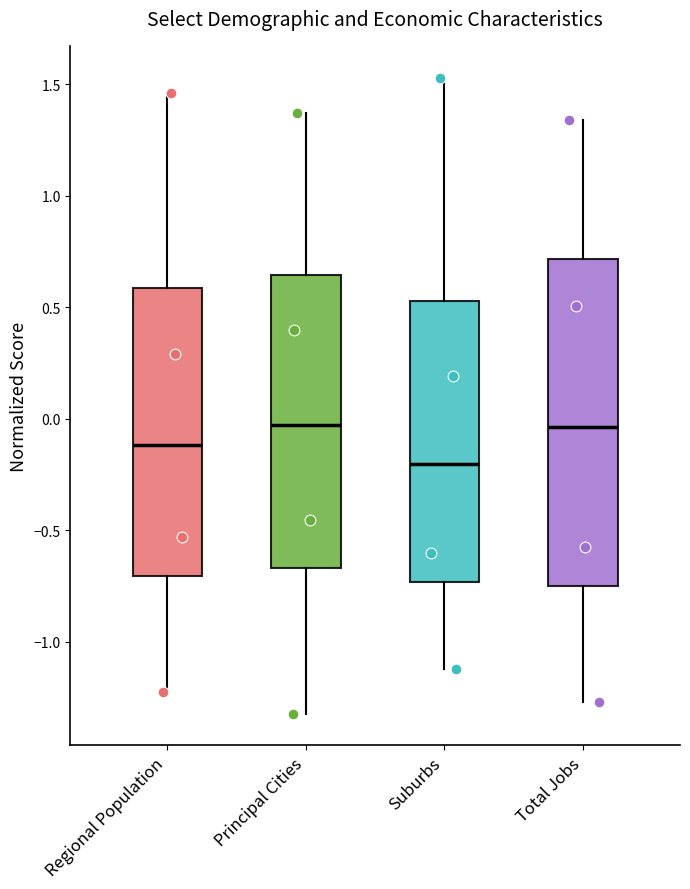

Where does the lower whisker of the box for Regional Population end on the y-axis? The values are not printed on the chart, so give them approximately, as read against the axis.

-1.20